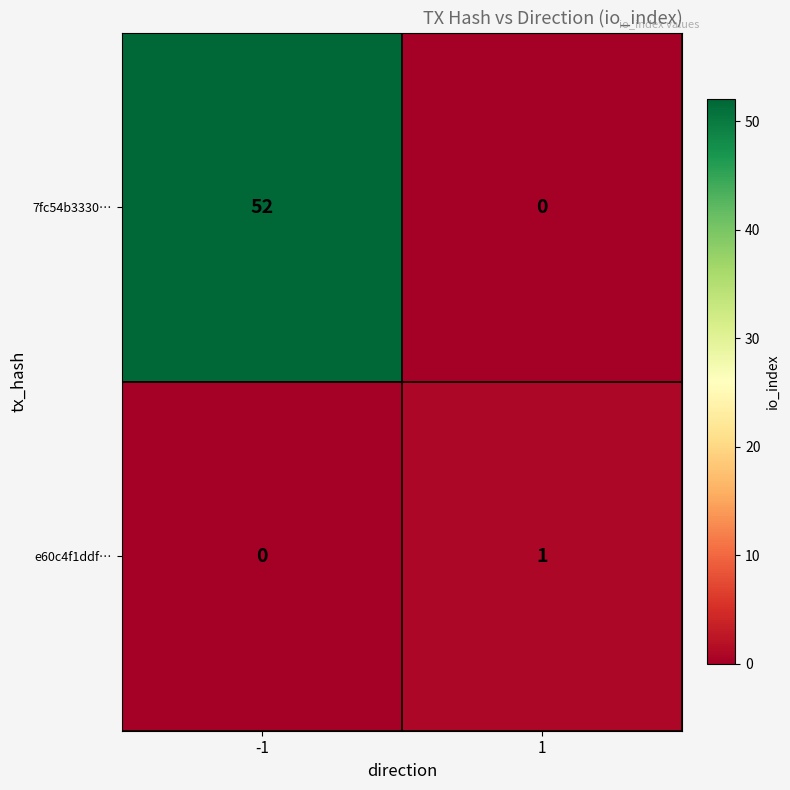

At which category is the sum across all series the highest?

-1